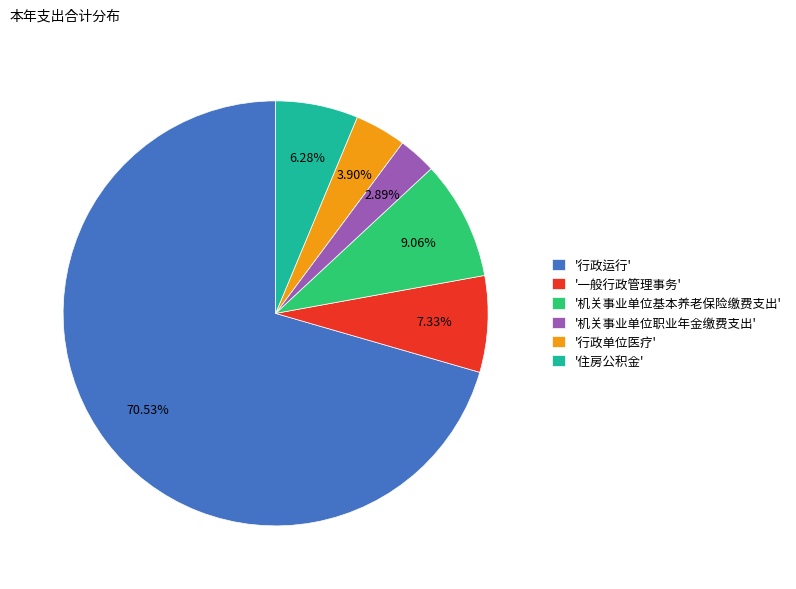

Is there any slice that represents more than half of the pie?

Yes